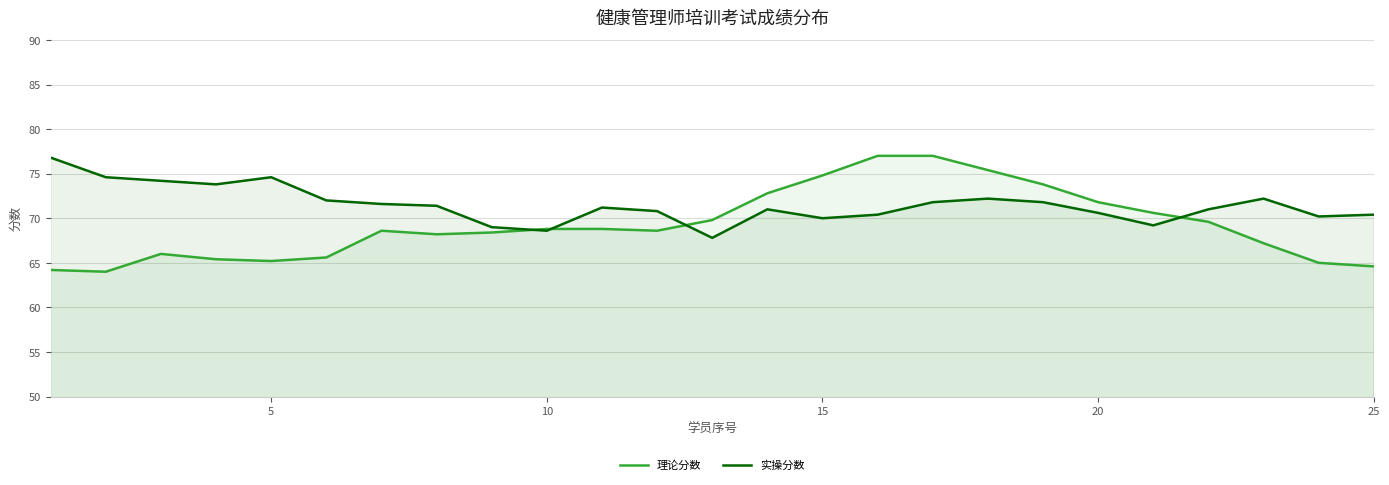

What is the sum of all 实操分数 values?

1787.2